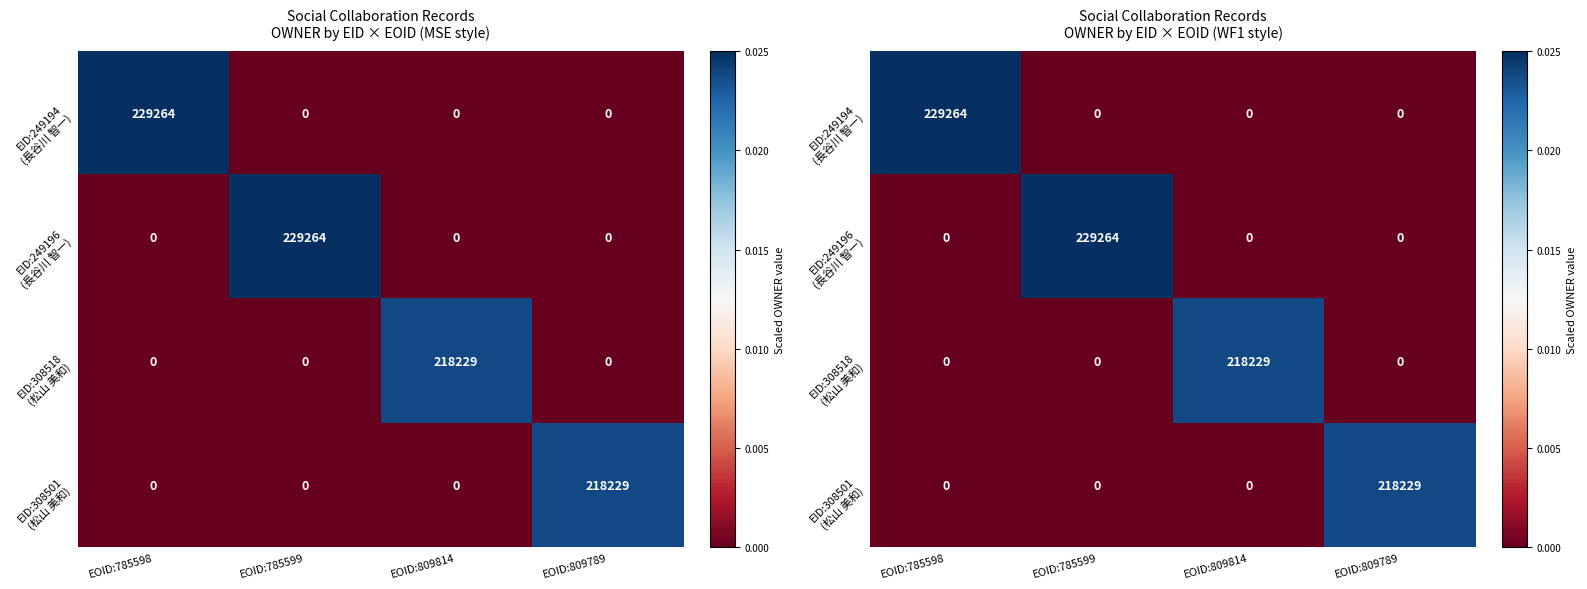

Between EOID:809814 and EOID:785598, which is larger?

EOID:785598